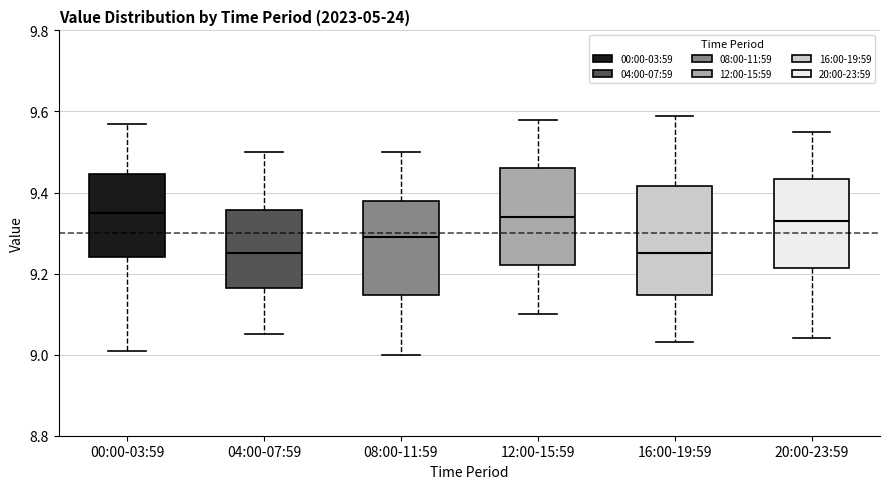

Reading left to right, read every box against the y-axis: the position of its median line, the range the box covers, and the ends of its whiskers. The values are not printed on the chart, so give them approximately, as read against the axis.

00:00-03:59: median 9.36, box 9.24 to 9.44, whiskers 9.02 to 9.58
04:00-07:59: median 9.26, box 9.16 to 9.36, whiskers 9.06 to 9.50
08:00-11:59: median 9.30, box 9.14 to 9.38, whiskers 9.00 to 9.50
12:00-15:59: median 9.34, box 9.22 to 9.46, whiskers 9.10 to 9.58
16:00-19:59: median 9.26, box 9.14 to 9.42, whiskers 9.04 to 9.60
20:00-23:59: median 9.34, box 9.22 to 9.44, whiskers 9.04 to 9.56